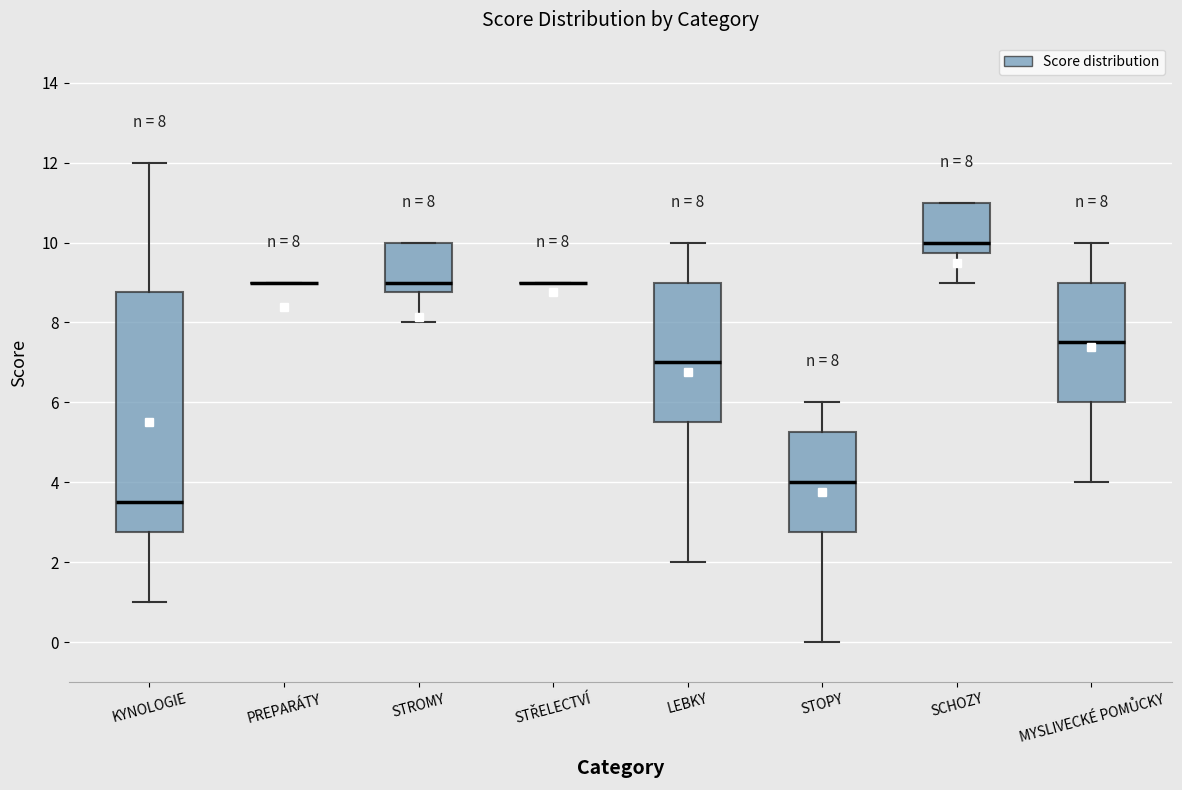

Which box is the tallest, from its lower edge to its upper edge?

KYNOLOGIE